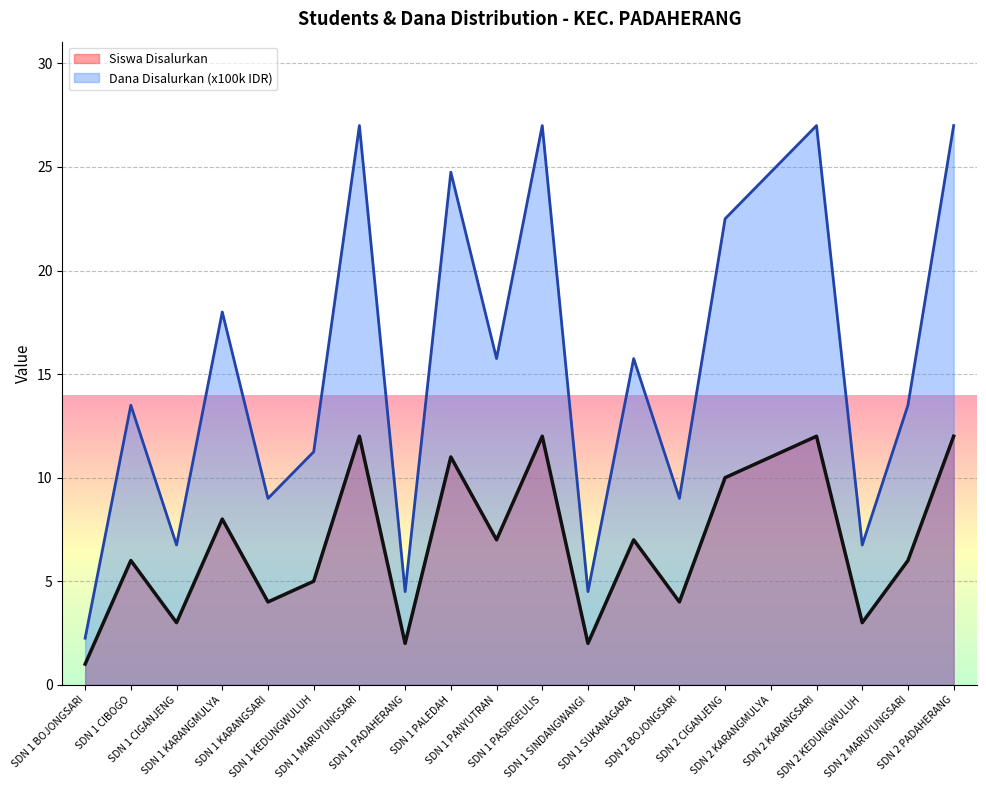

Is it true that Siswa Disalurkan equals 14.3 at SDN 1 PALEDAH?

False